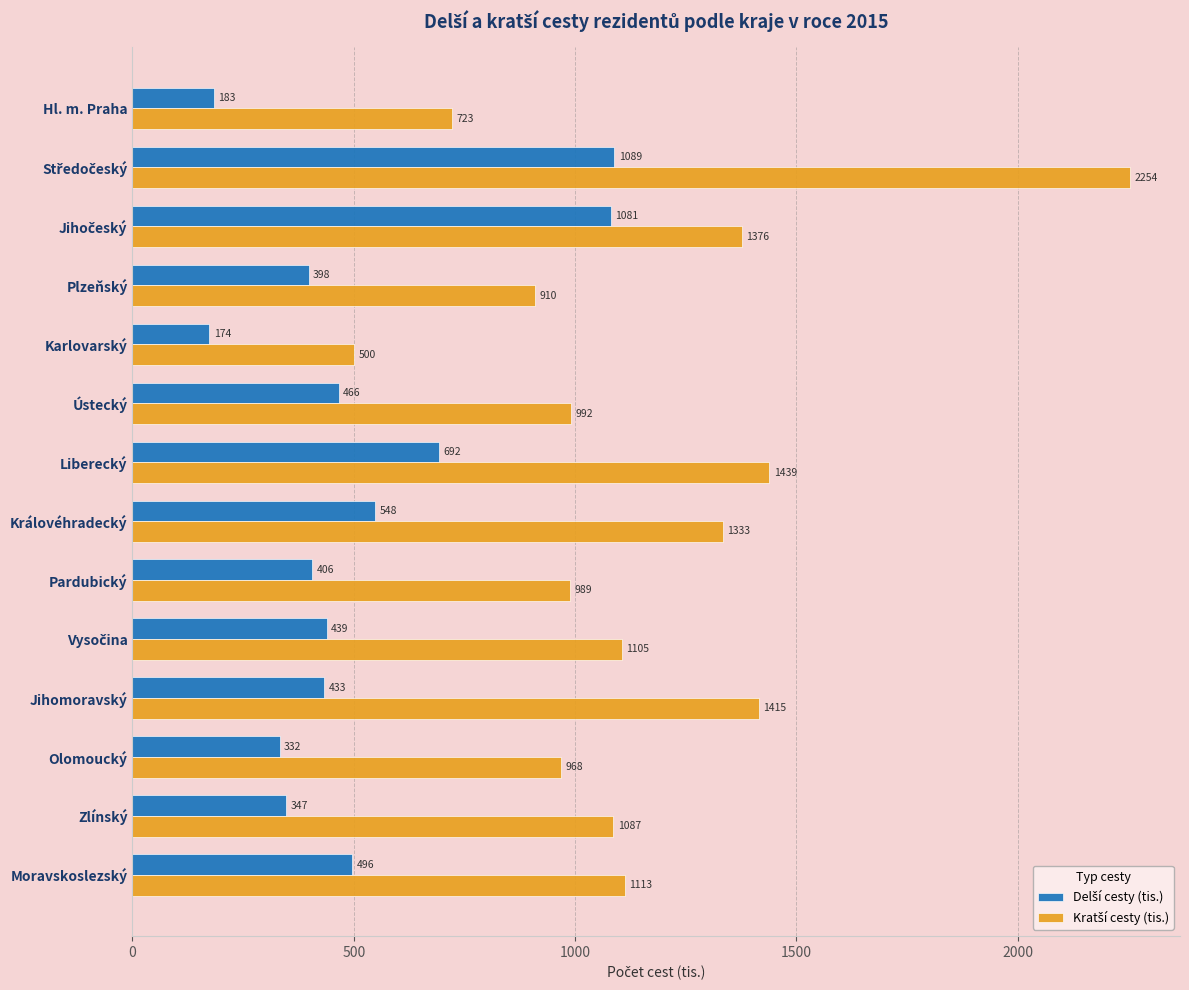

What is the spread (max minus min) of values at Pardubický?

583.0